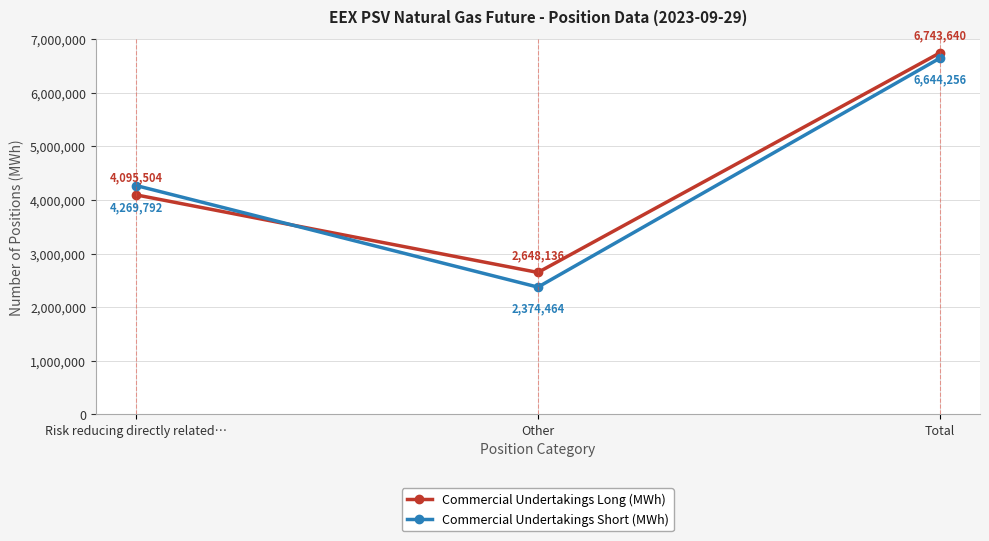

Reading left to right, list all the values displayed in this chart.

Commercial Undertakings Long (MWh): 4095504	2648136	6743640
Commercial Undertakings Short (MWh): 4269792	2374464	6644256